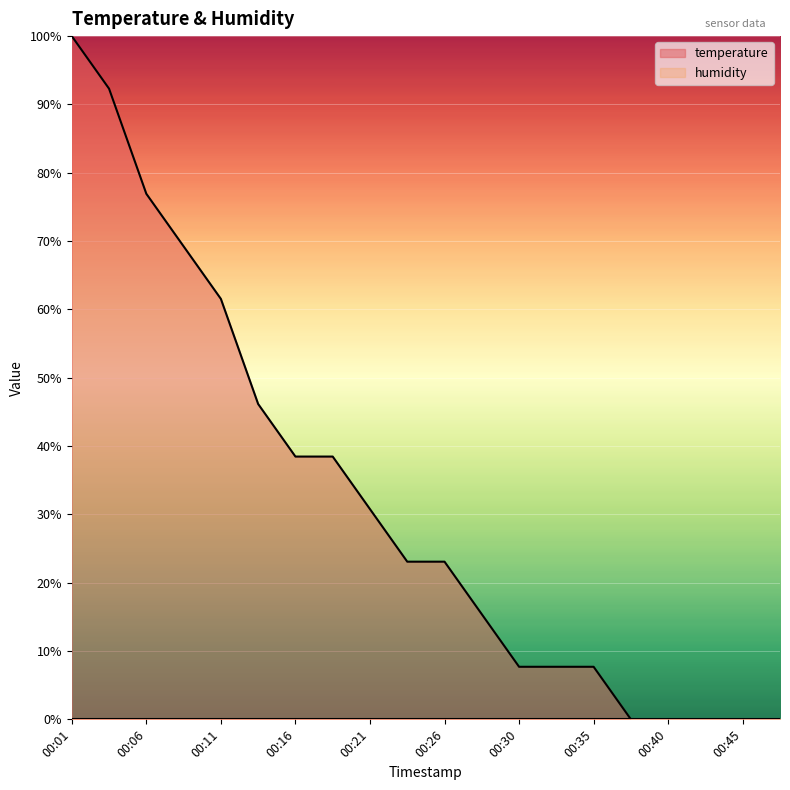

How many data points are above 23?

11